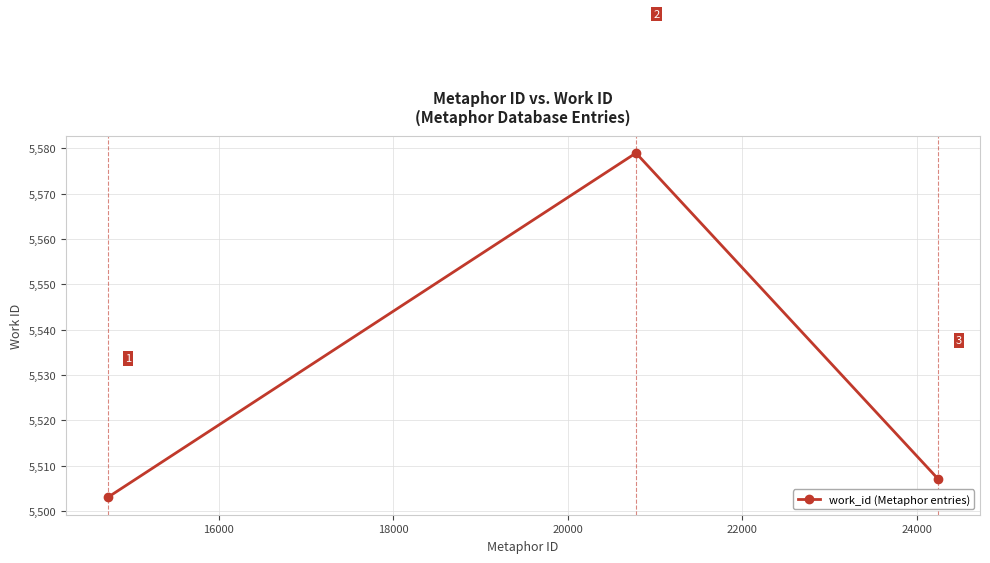

What is the sum of all values?

16589